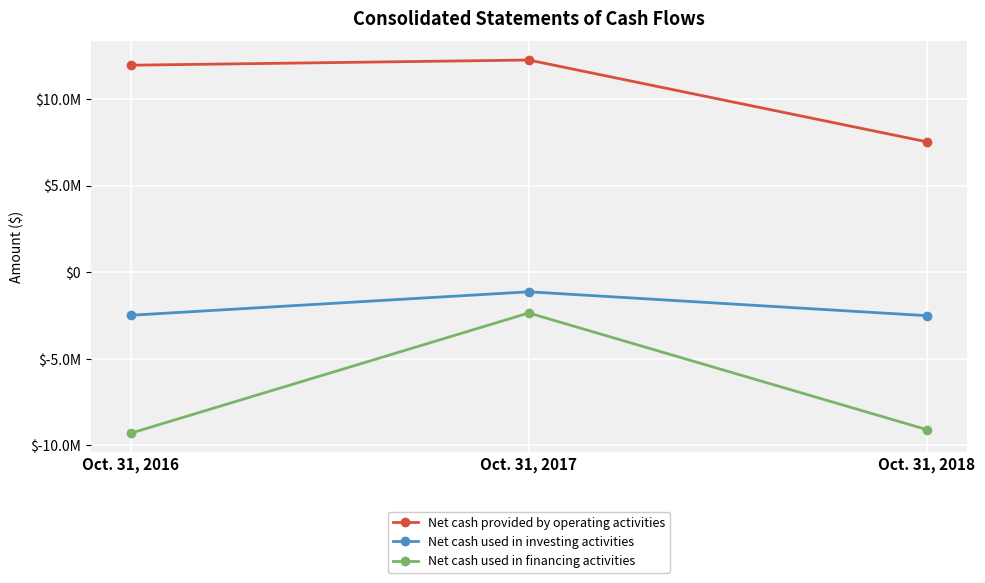

At which category is the sum across all series the highest?

Oct. 31, 2017